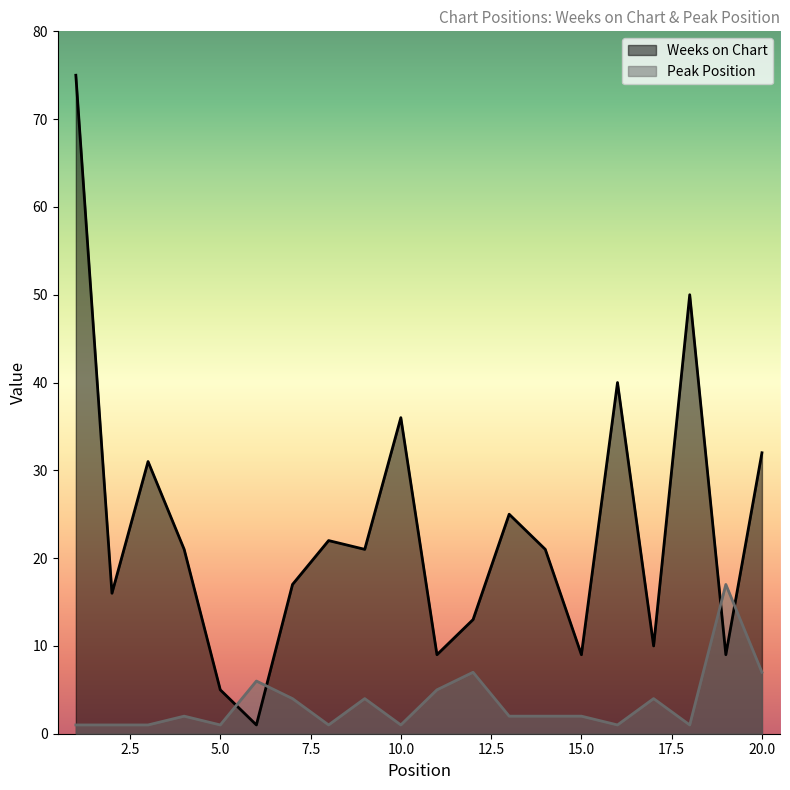

Reading left to right, transcribe all the data shown in this chart.

Weeks on Chart: 75	16	31	21	5	1	17	22	21	36	9	13	25	21	9	40	10	50	9	32
Peak Position: 1	1	1	2	1	6	4	1	4	1	5	7	2	2	2	1	4	1	17	7